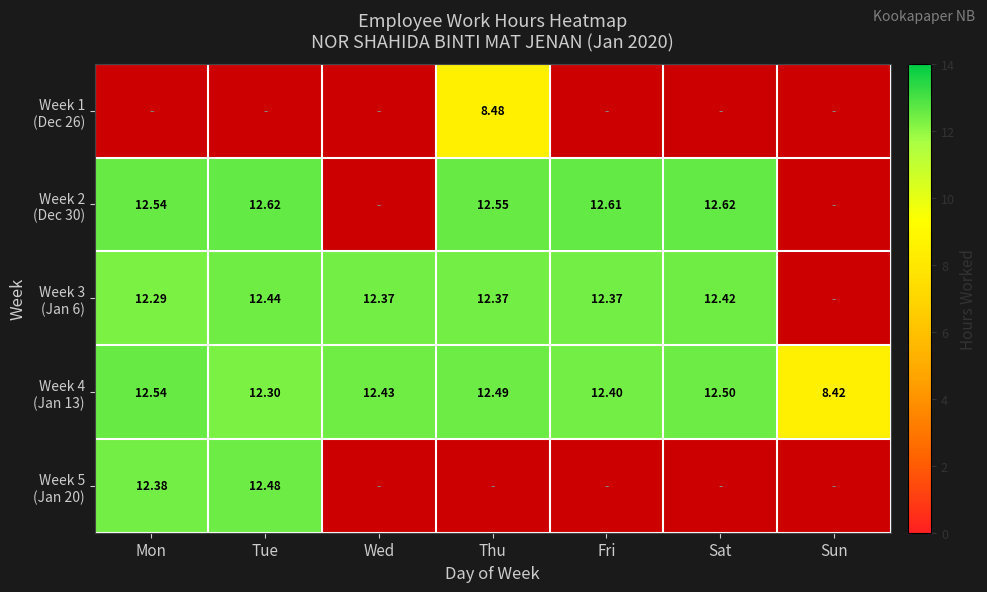

At which category does the chart reach its peak across all series?

Tue